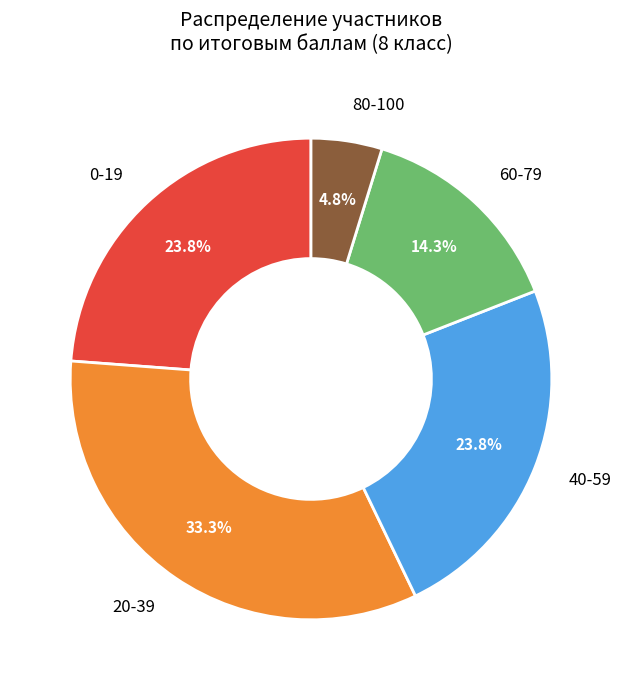

How many segments does this pie chart have?

5